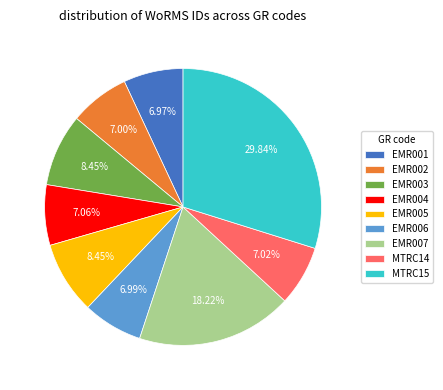

Does any single category account for the majority?

No